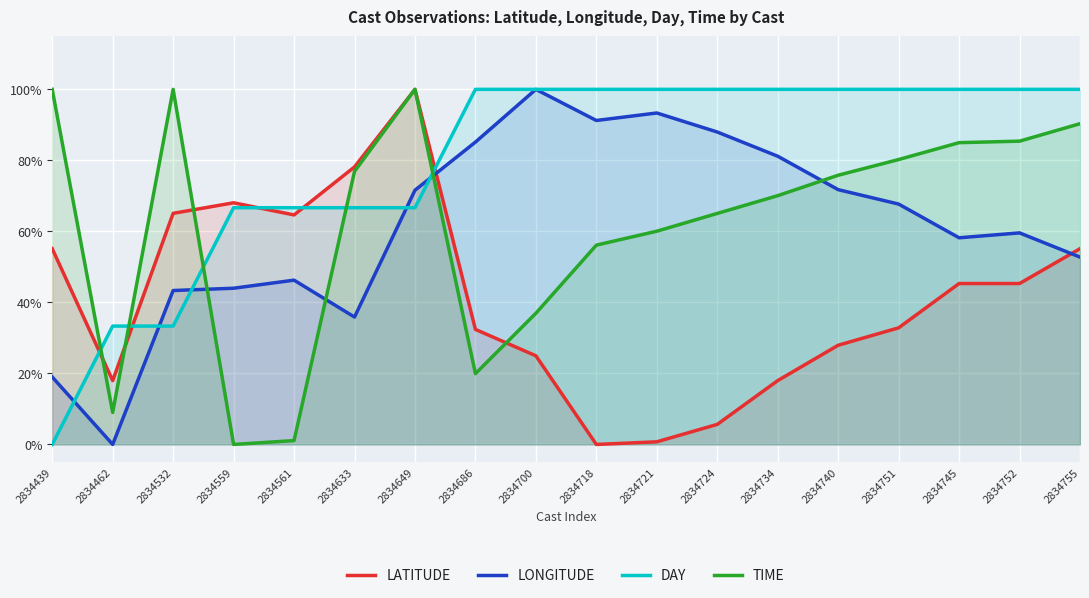

What is the value of the DAY point at the 10th from the left?

1.0